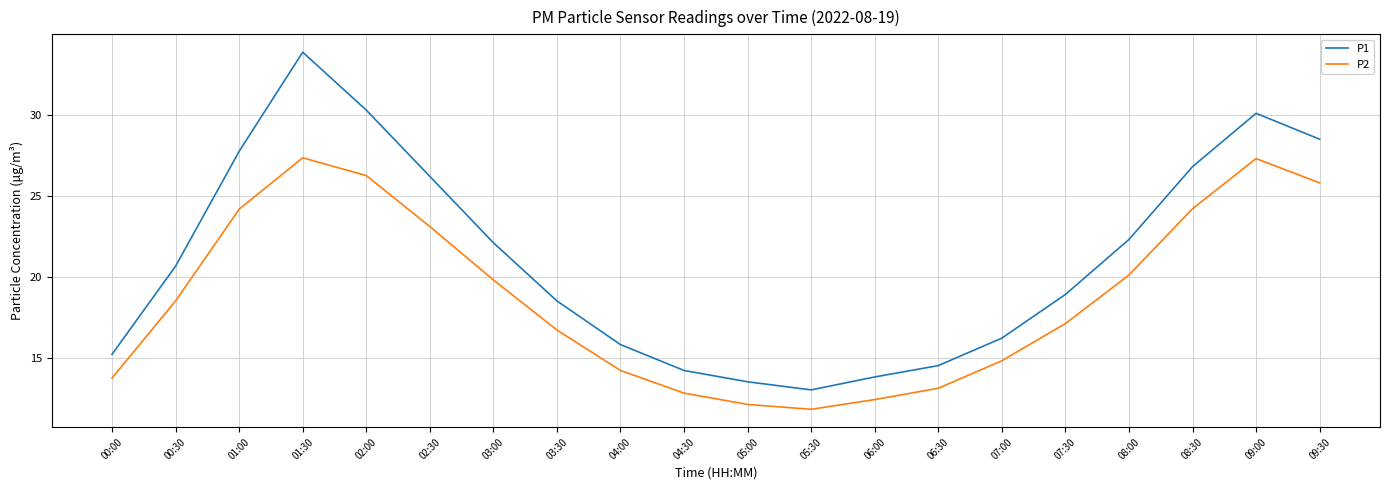

How many values in the P1 series are below 20?

10